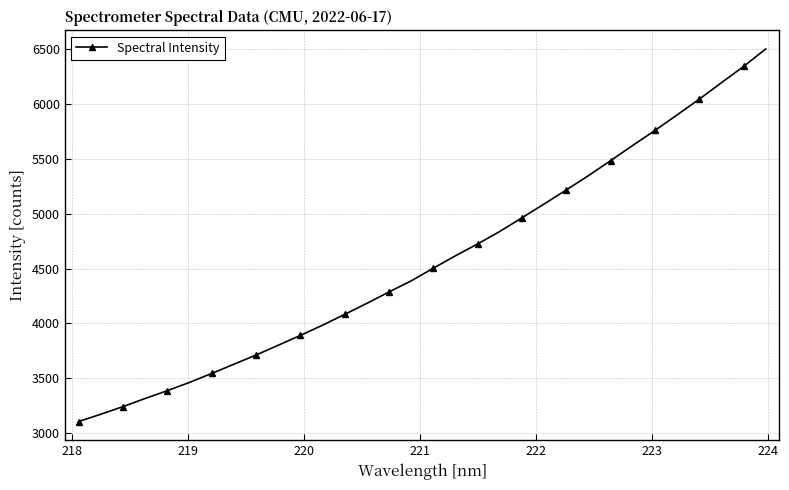

Reading right to left, extract all data points from this chart.

6502.3	6342.6	6194.8	6044.5	5901.0	5760.0	5623.5	5484.7	5347.9	5217.9	5089.7	4964.0	4839.5	4725.7	4617.8	4504.5	4388.9	4287.6	4183.7	4083.5	3984.5	3891.4	3801.6	3712.5	3628.5	3544.3	3462.8	3387.7	3316.3	3242.2	3172.5	3106.0